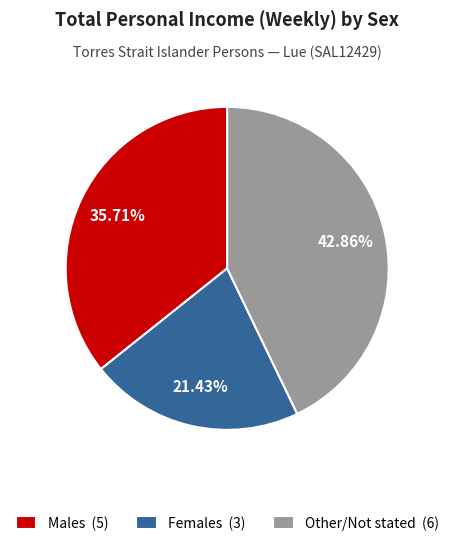

Combined, do Males (5) and Females (3) account for over 50%?

Yes